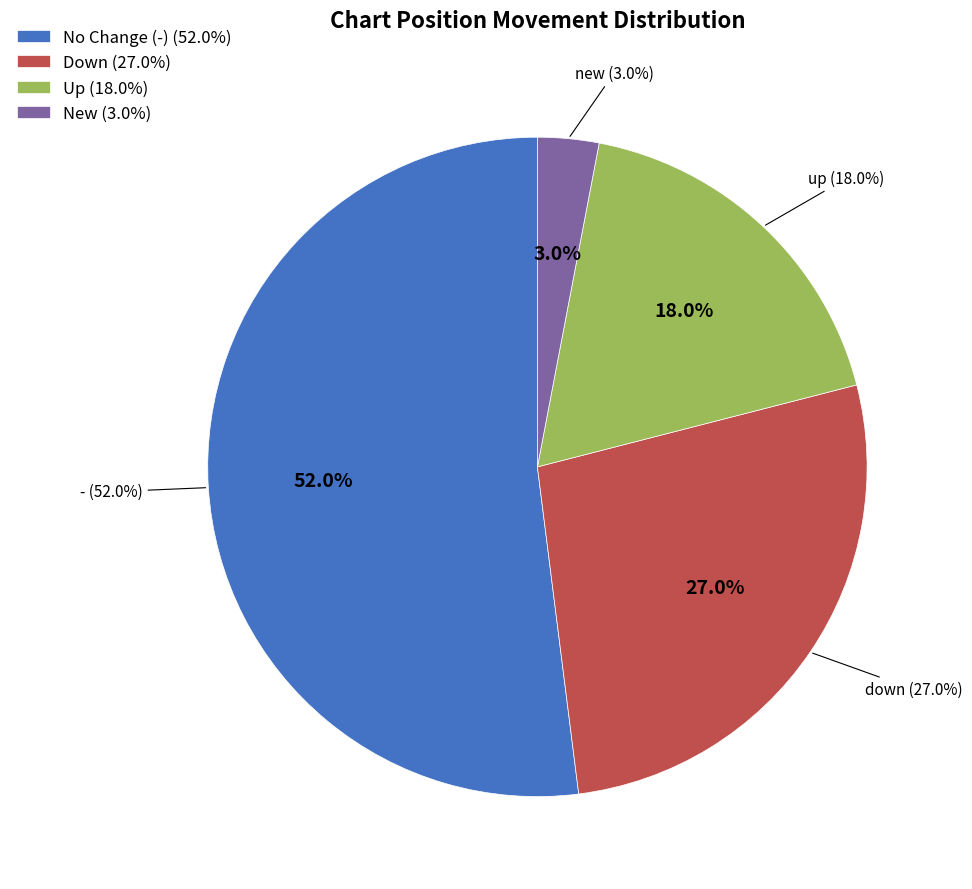

Is new the majority of the pie?

No